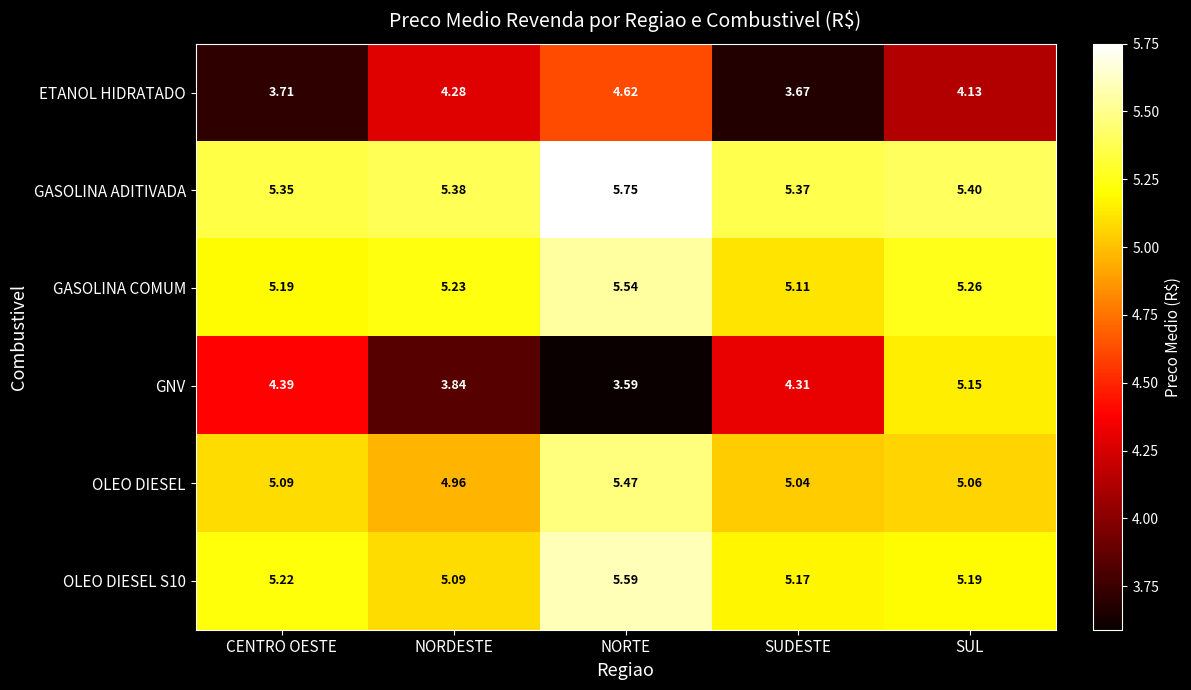

Rank the categories by GASOLINA ADITIVADA value from highest to lowest.

NORTE, SUL, NORDESTE, SUDESTE, CENTRO OESTE